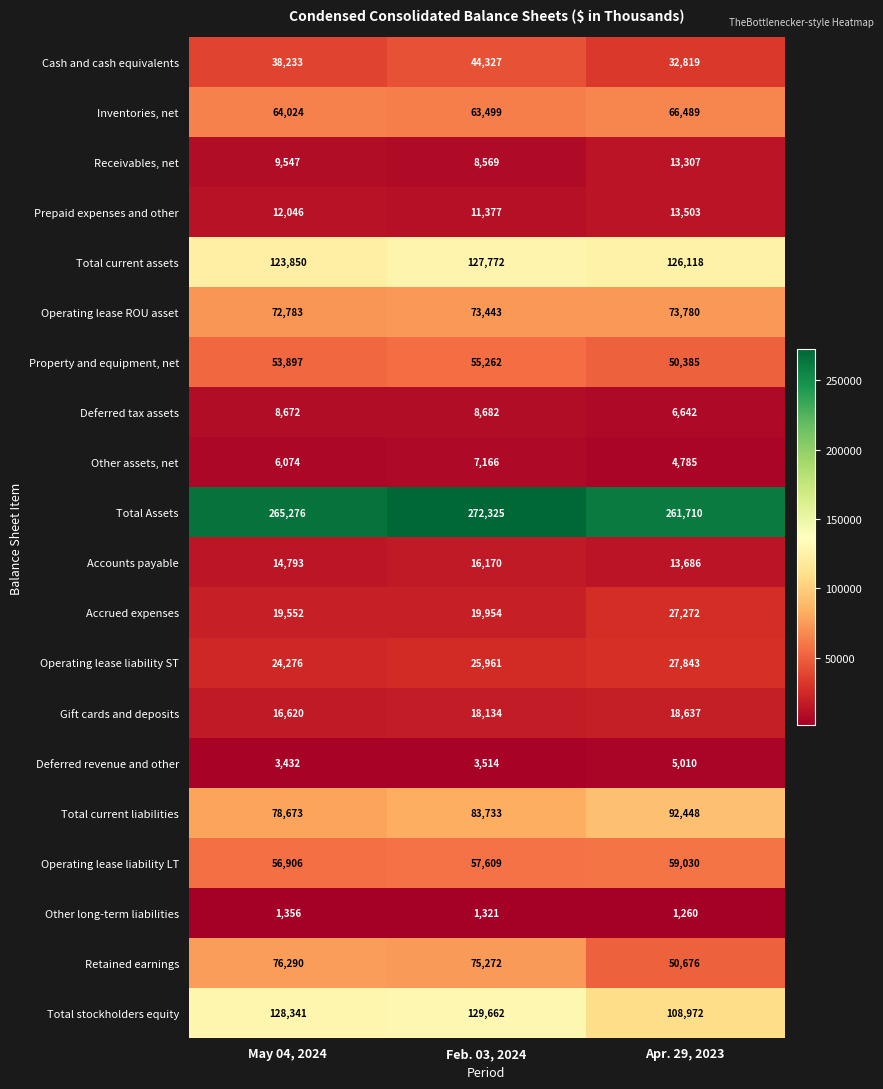

What is the approximate value of Total stockholders equity at Apr. 29, 2023, to the nearest 10?

108970